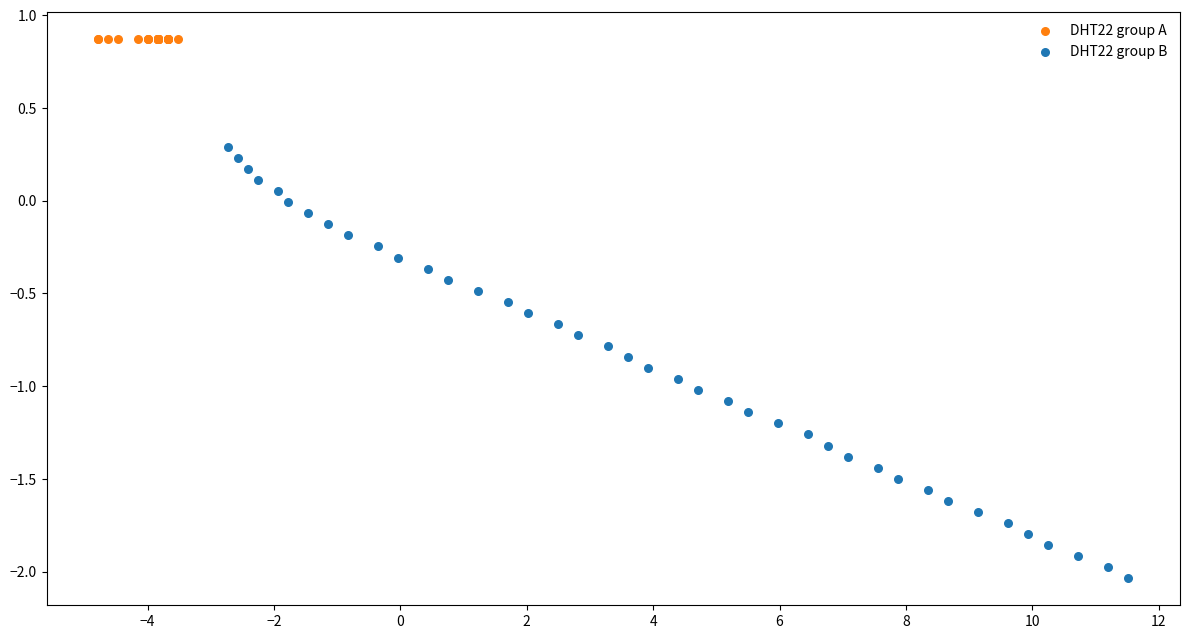

Which series reaches the minimum Y coordinate?

DHT22 group B